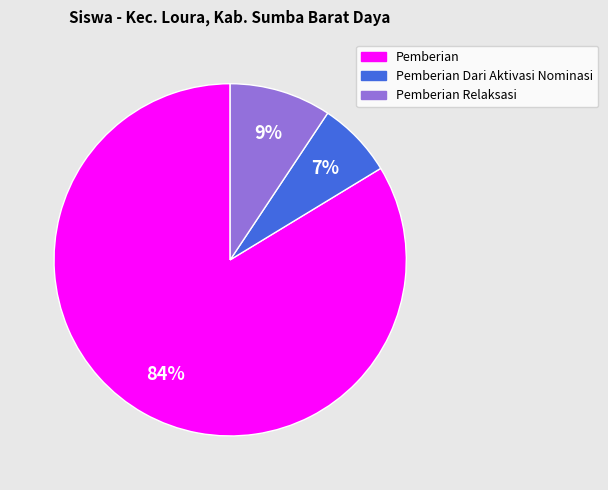

To the nearest percent, what is the difference between the largest and smallest slice percentages?

77%